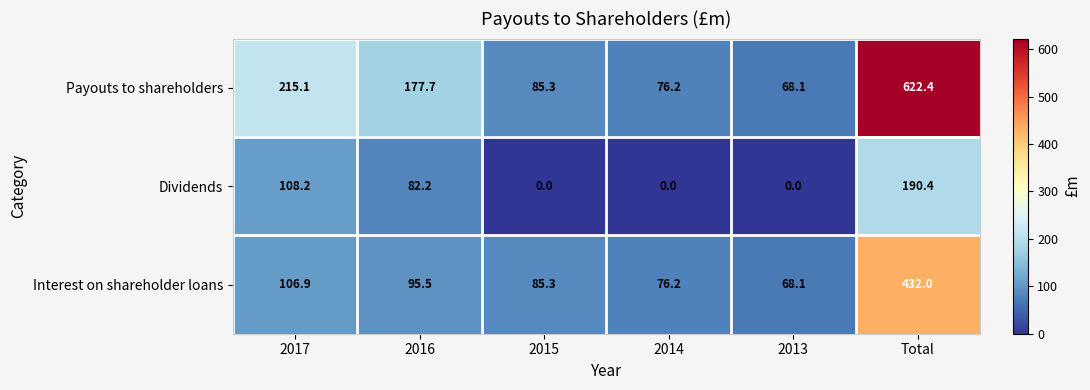

True or false: Payouts to shareholders has a value of 177.7 at 2016.

True